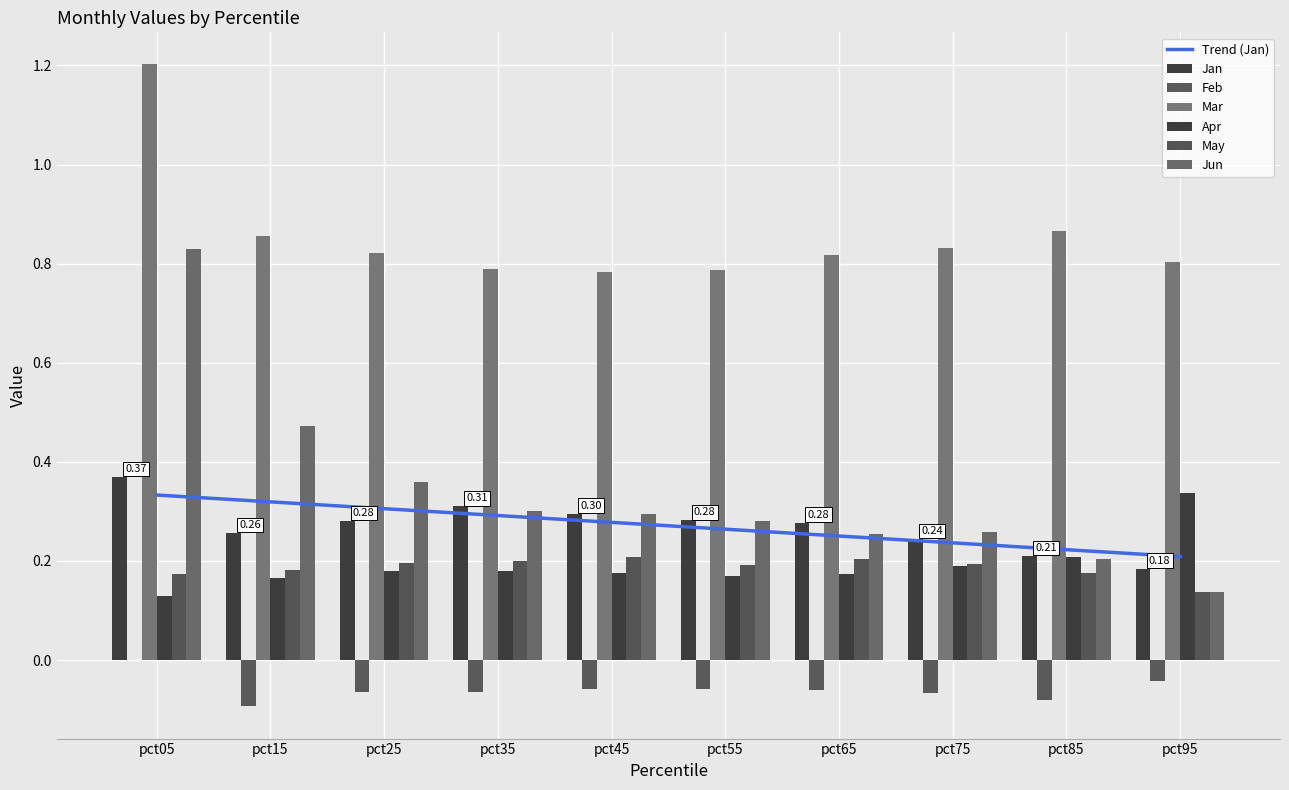

What is the average value of the Jan series?

0.3